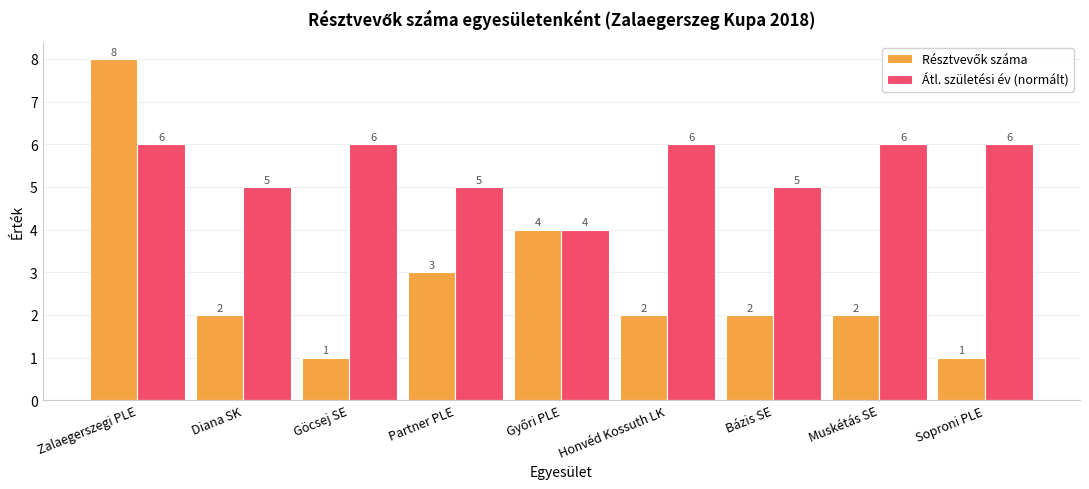

What is the minimum value shown in the chart?

1